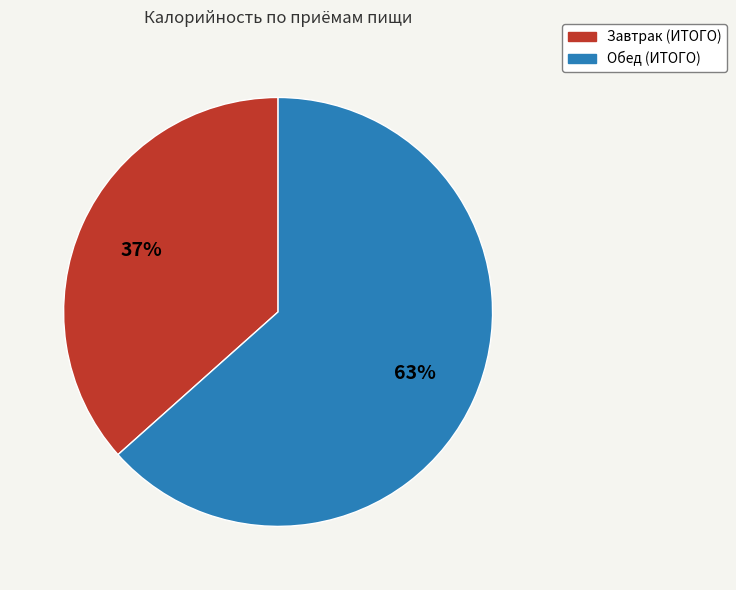

To the nearest percent, what is the average slice percentage?

50%